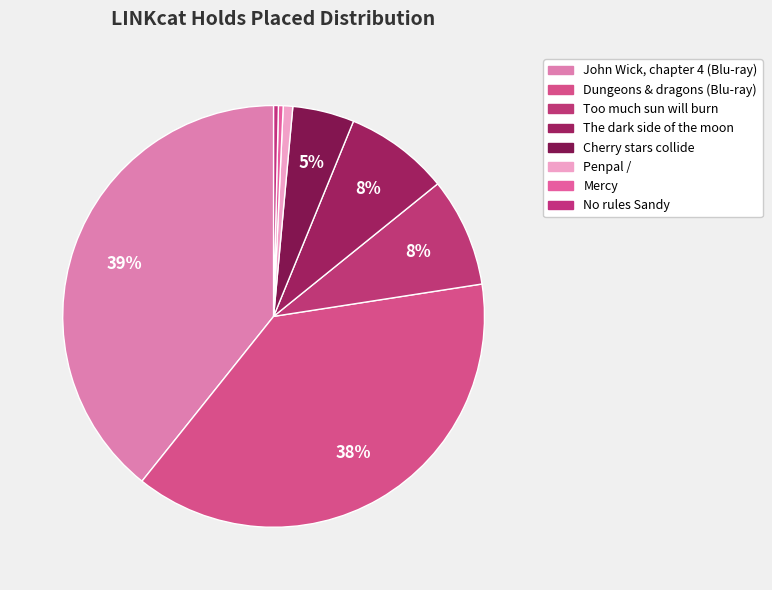

True or false: John Wick, chapter 4 (Blu-ray) accounts for 45% of the total.

False